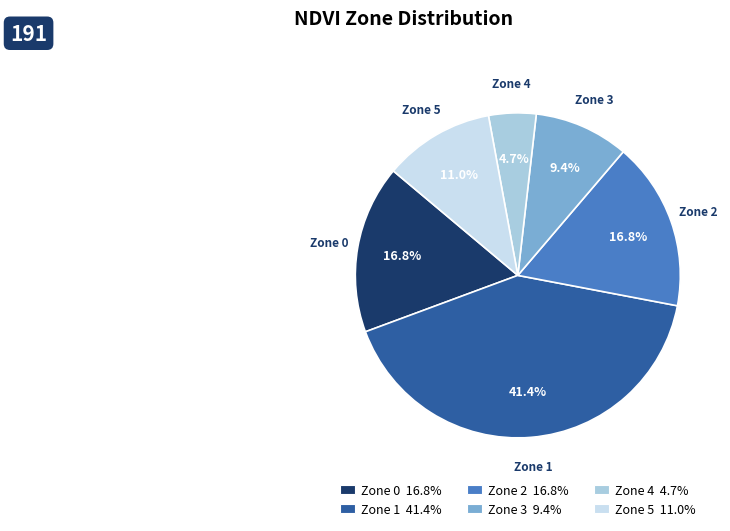

Is there any slice that represents more than half of the pie?

No